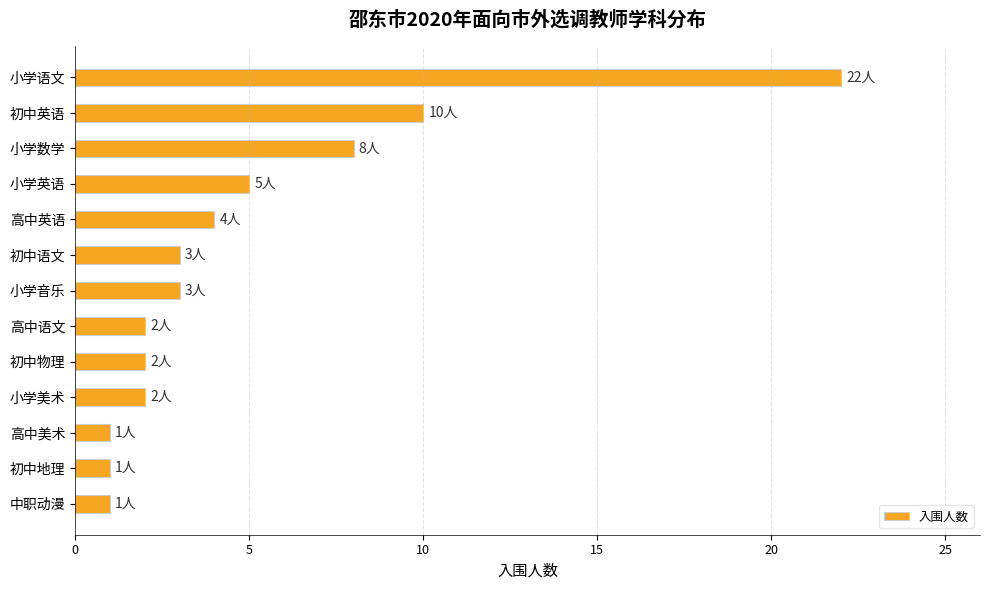

Reading top to bottom, transcribe all the data shown in this chart.

22	10	8	5	4	3	3	2	2	2	1	1	1